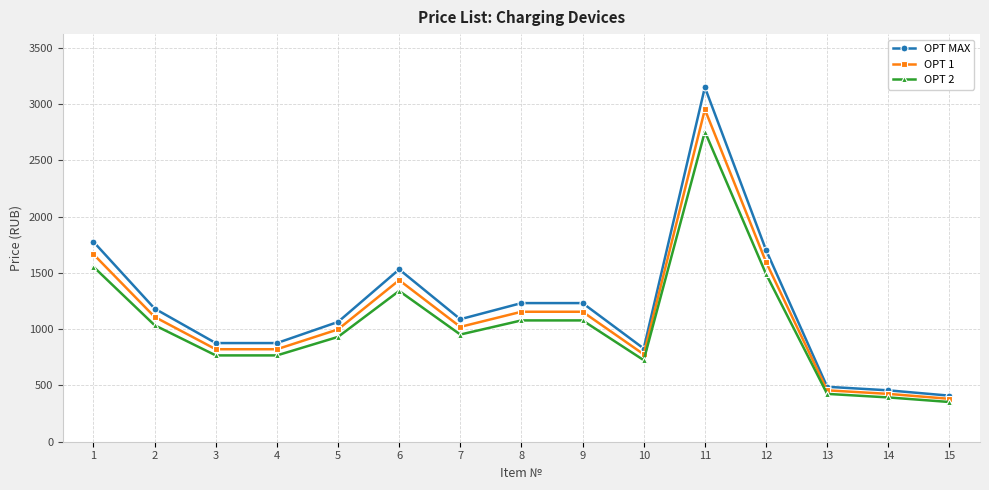

Which series has the largest range (max minus min)?

OPT MAX